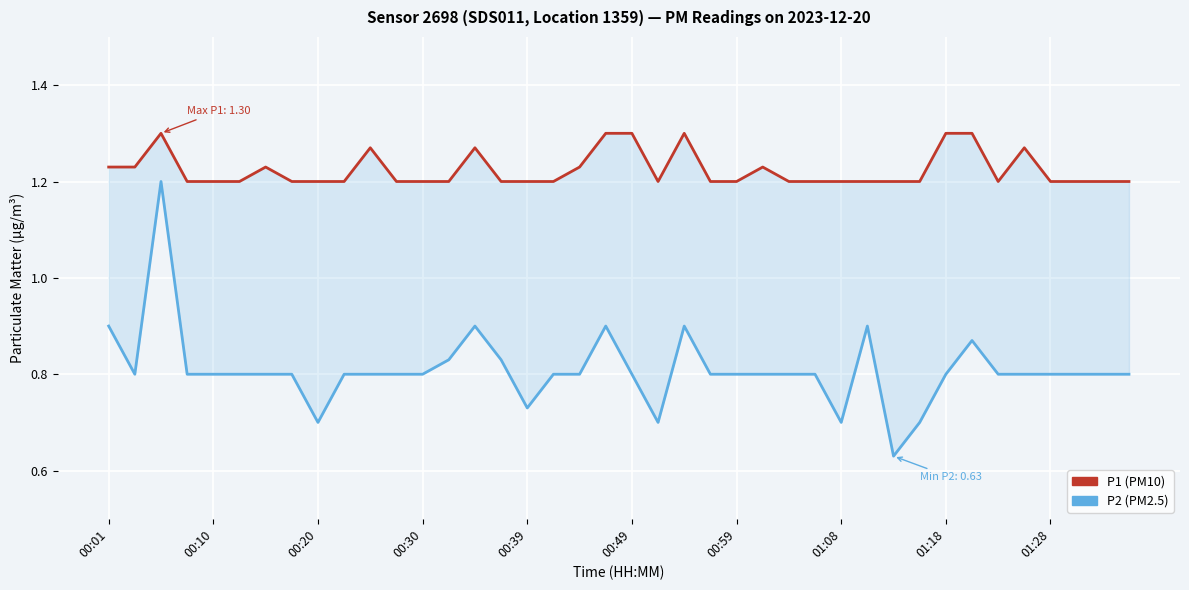

What is the sum of all P1 values?

49.0